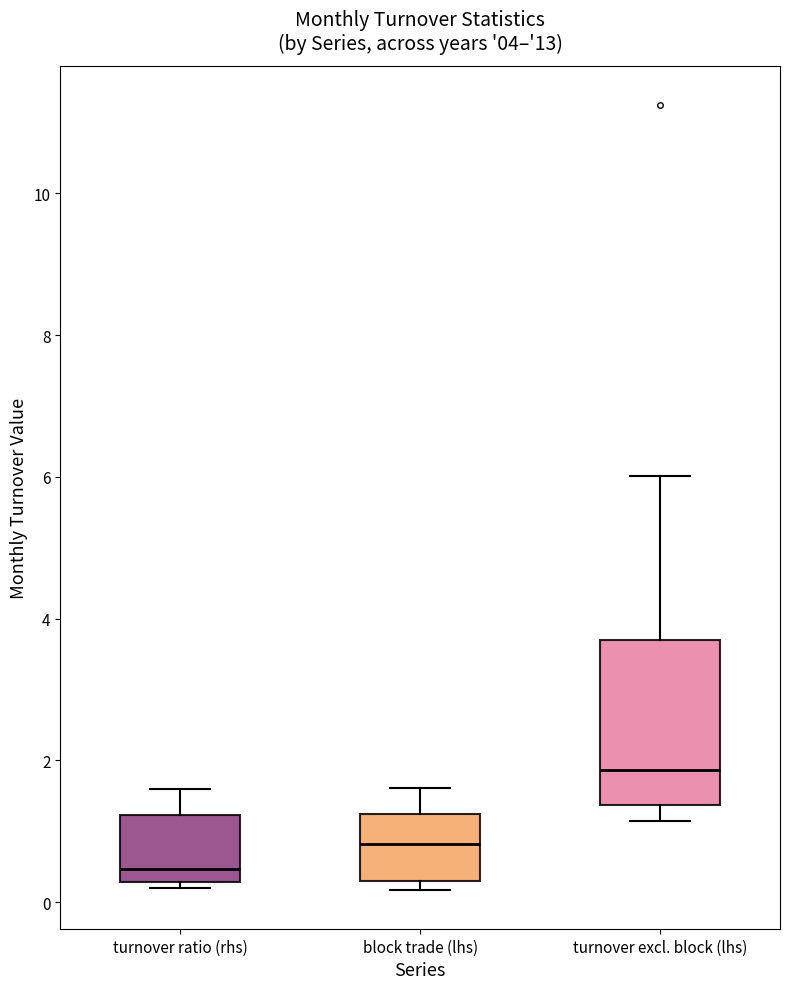

Which box has the highest median line?

turnover excl. block (lhs)